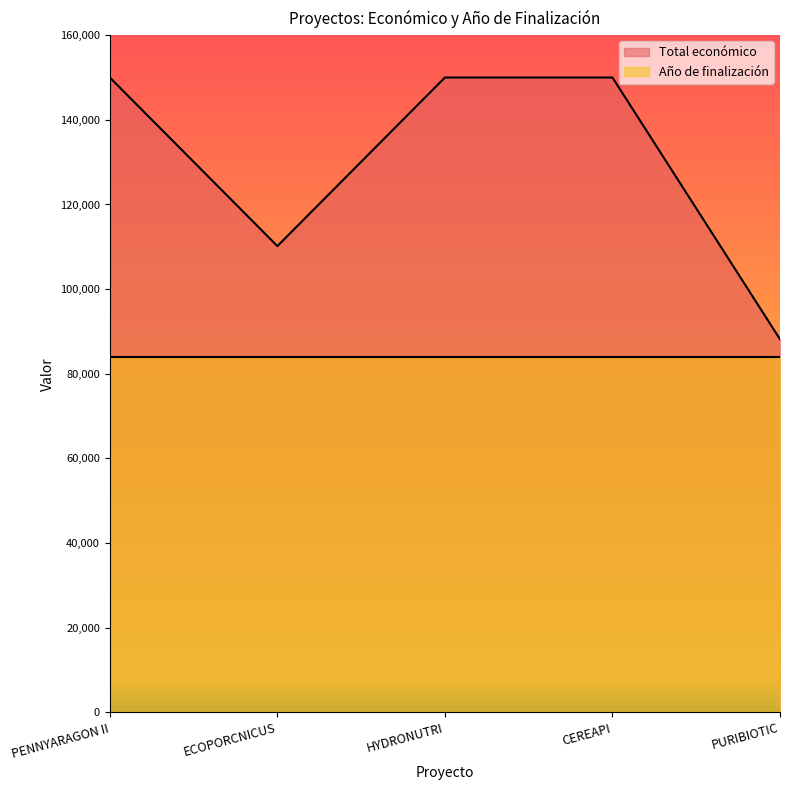

What is the difference between the second highest and second lowest values?

39832